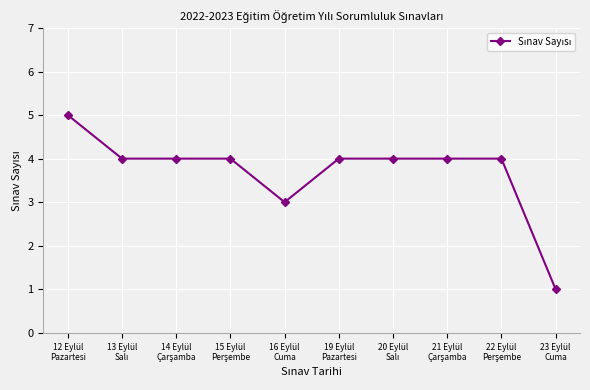

How many series are shown in this chart?

1